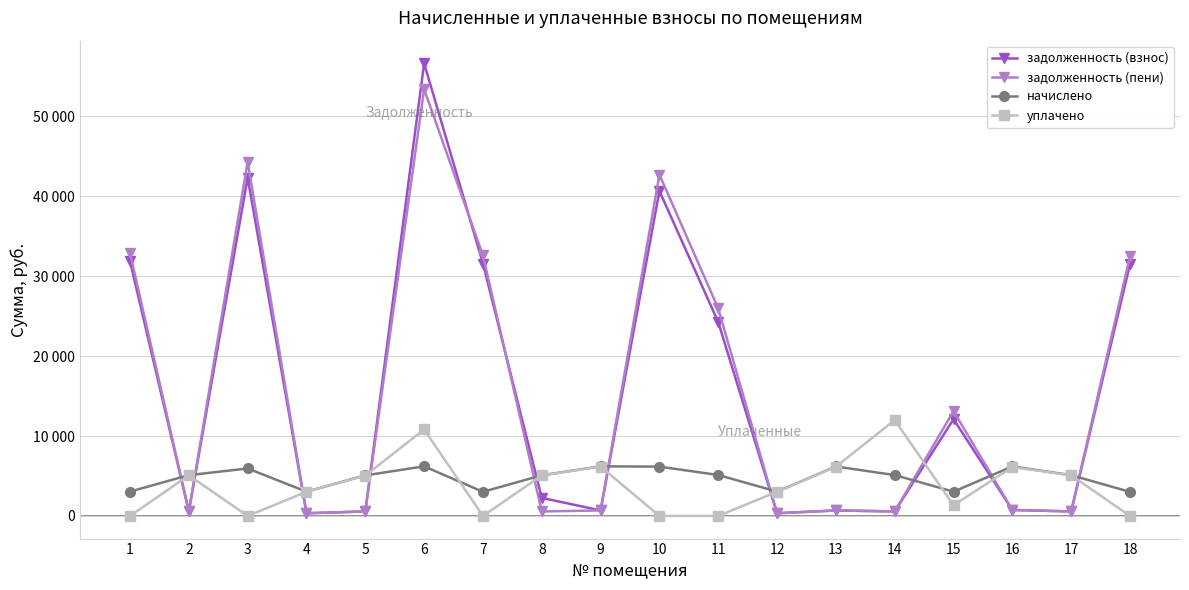

True or false: начислено has more than 0 interior local peaks.

True